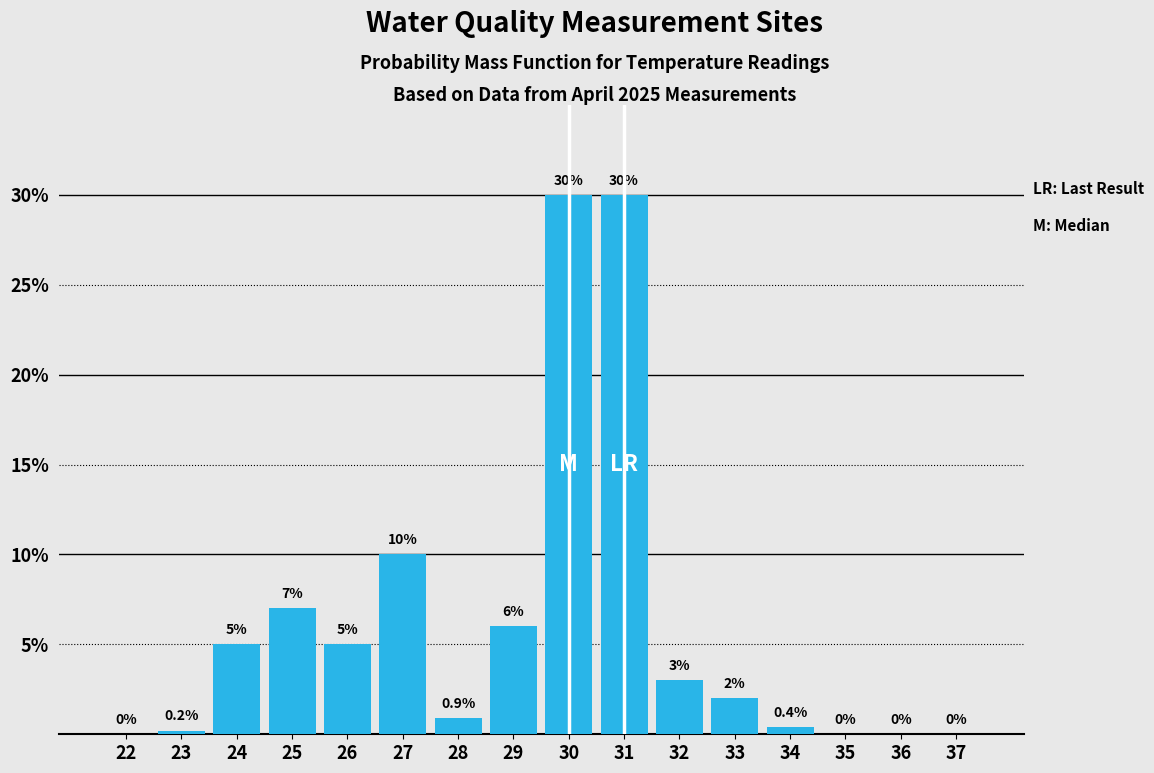

Reading left to right, transcribe all the data shown in this chart.

22=0.0	23=0.2	24=5.0	25=7.0	26=5.0	27=10.0	28=0.9	29=6.0	30=30.0	31=30.0	32=3.0	33=2.0	34=0.4	35=0.0	36=0.0	37=0.0